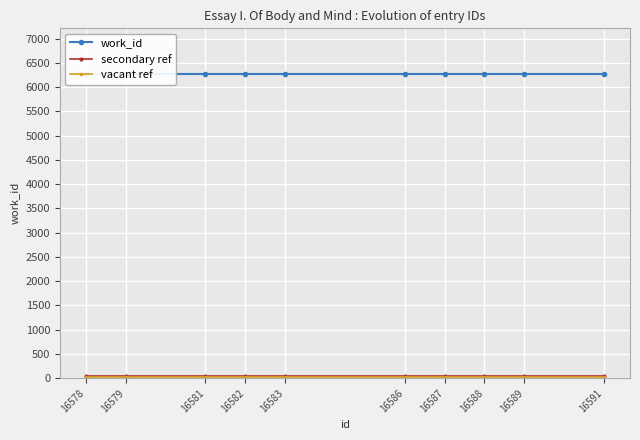

At how many categories does at least one series exceed 2418?

10